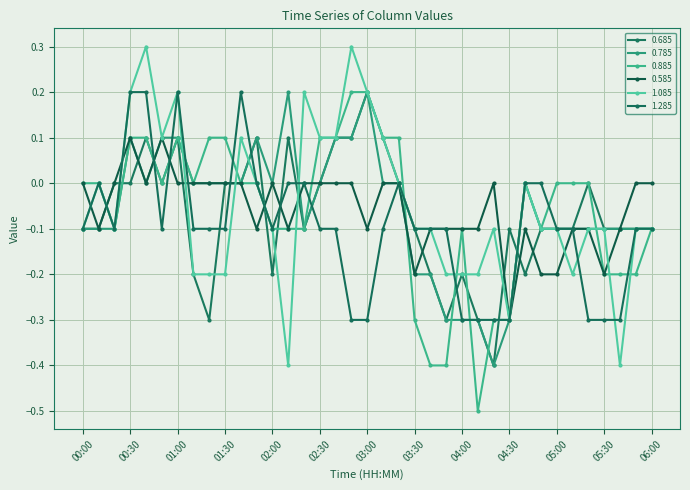

How many lines are shown in the chart?

6